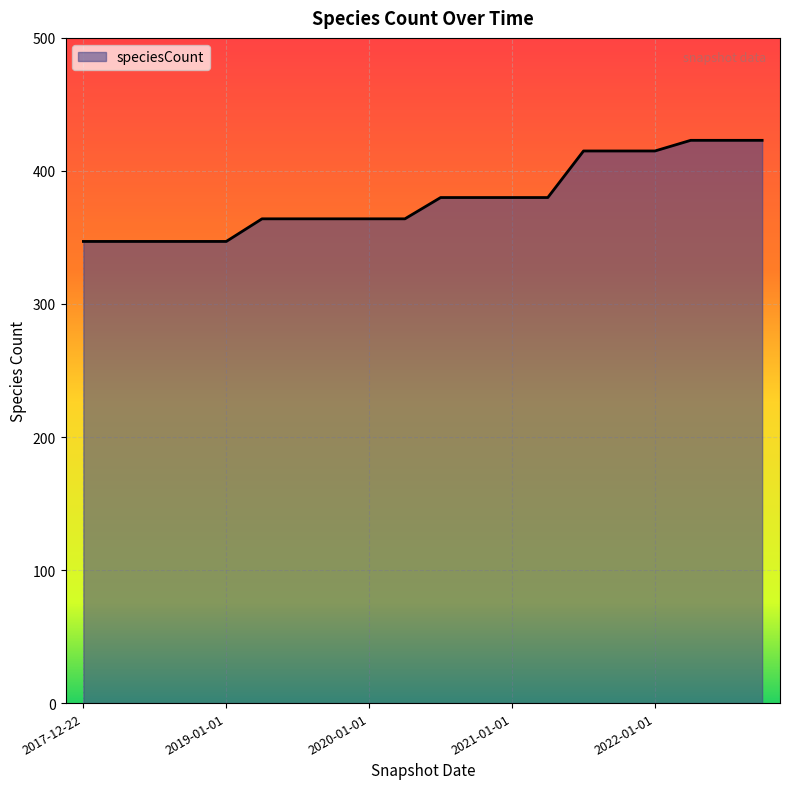

What is the maximum value shown in the chart?

423